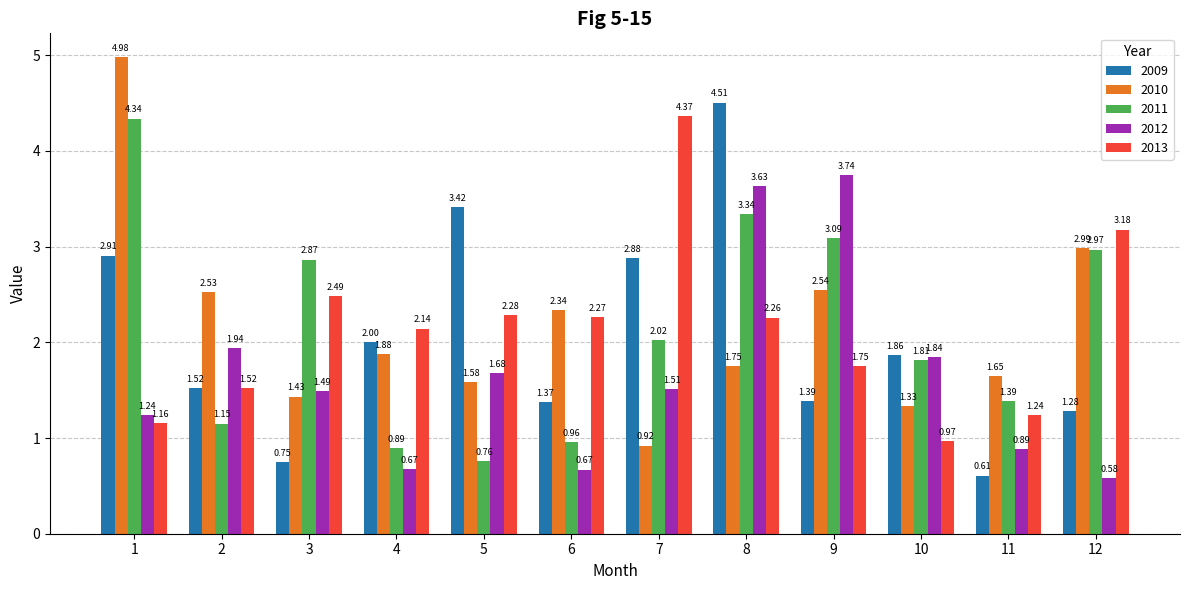

Which series changed the most between 2 and 5?

2009